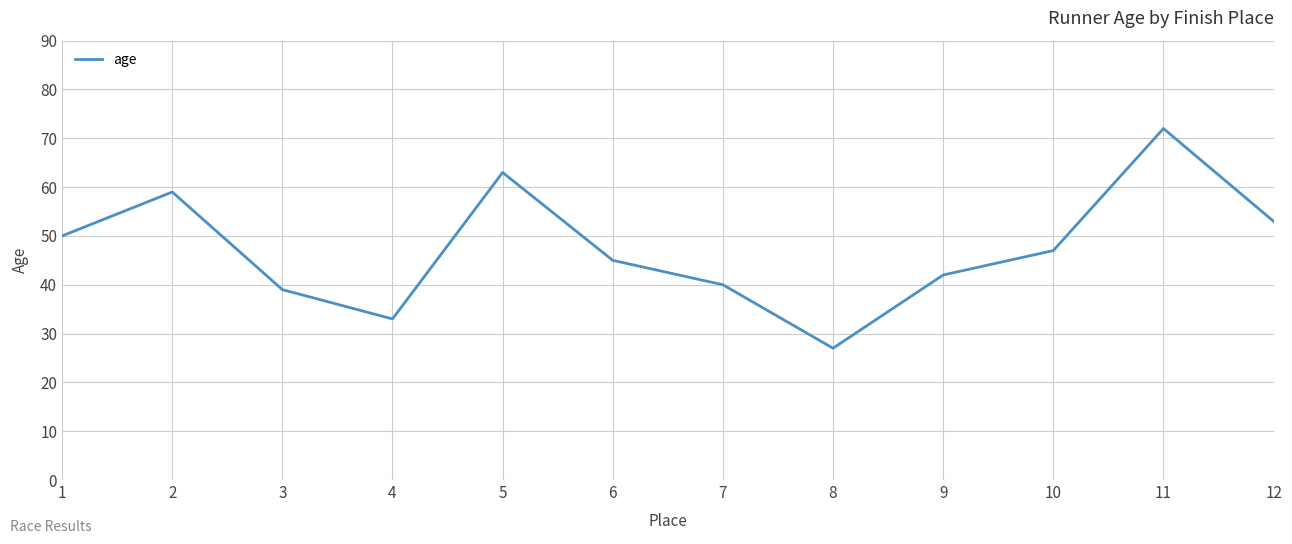

Reading left to right, transcribe all the data shown in this chart.

50	59	39	33	63	45	40	27	42	47	72	53